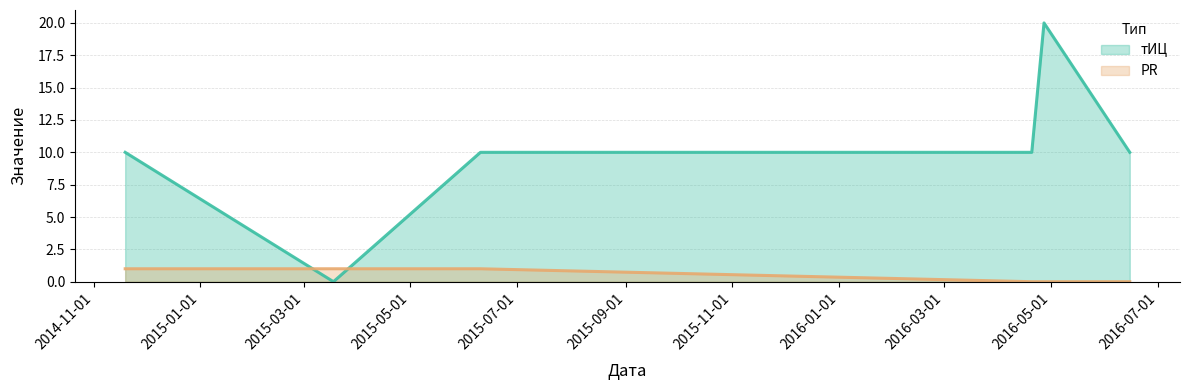

Which series changed the most between 2015-03-18 and 2016-04-20?

тИЦ